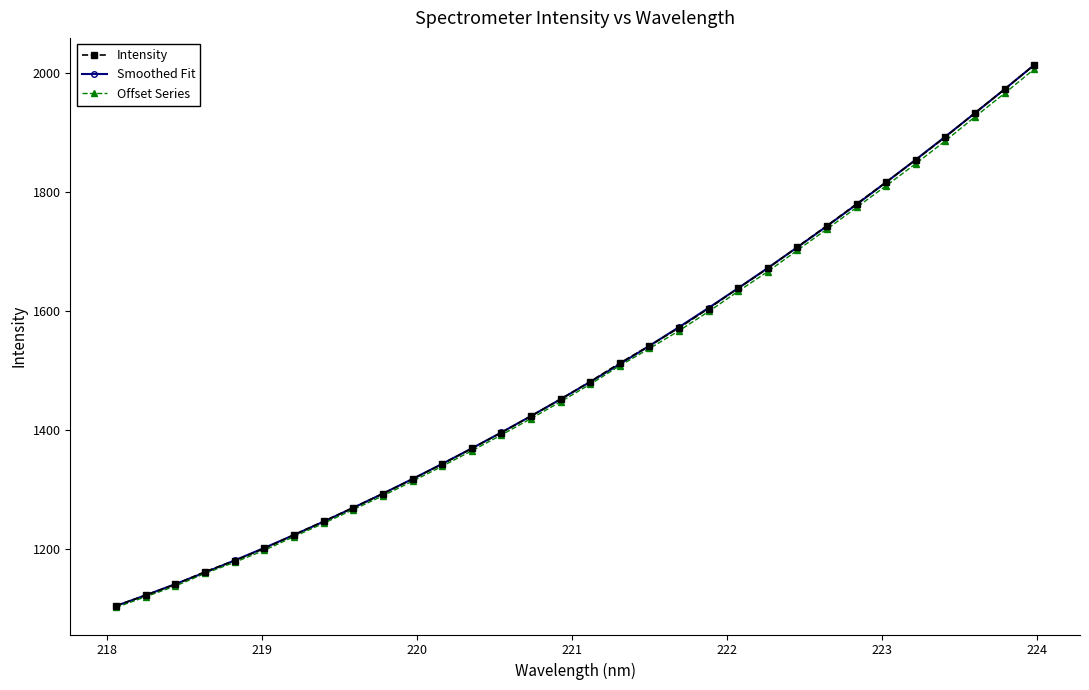

What is the lowest value of the Intensity series?

1104.6